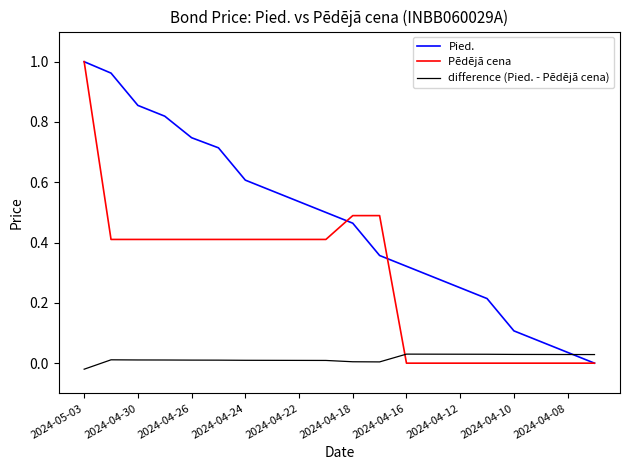

Rank the series by their average value, from lowest to highest.

difference (Pied. - Pēdējā cena), Pēdējā cena, Pied.